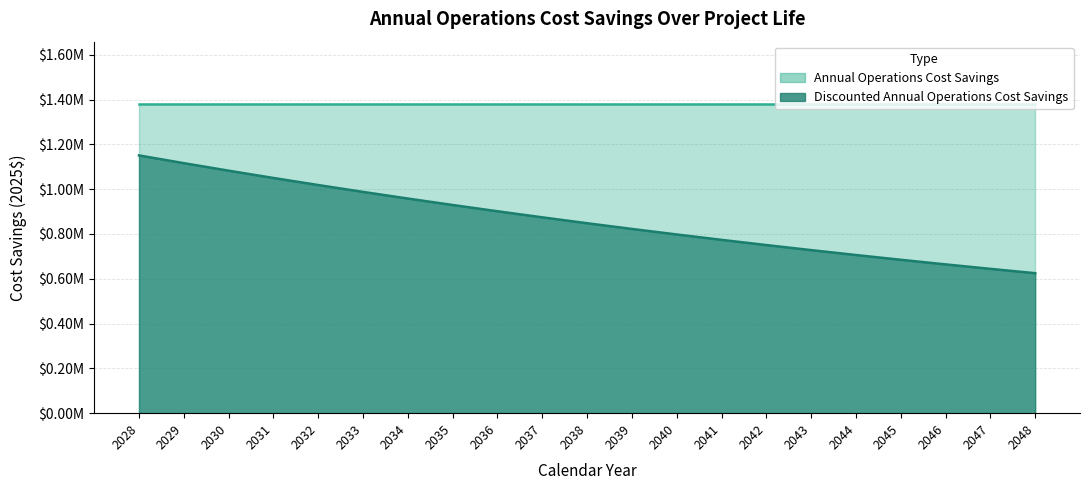

True or false: the data shows 624991.0 at 2048.

True